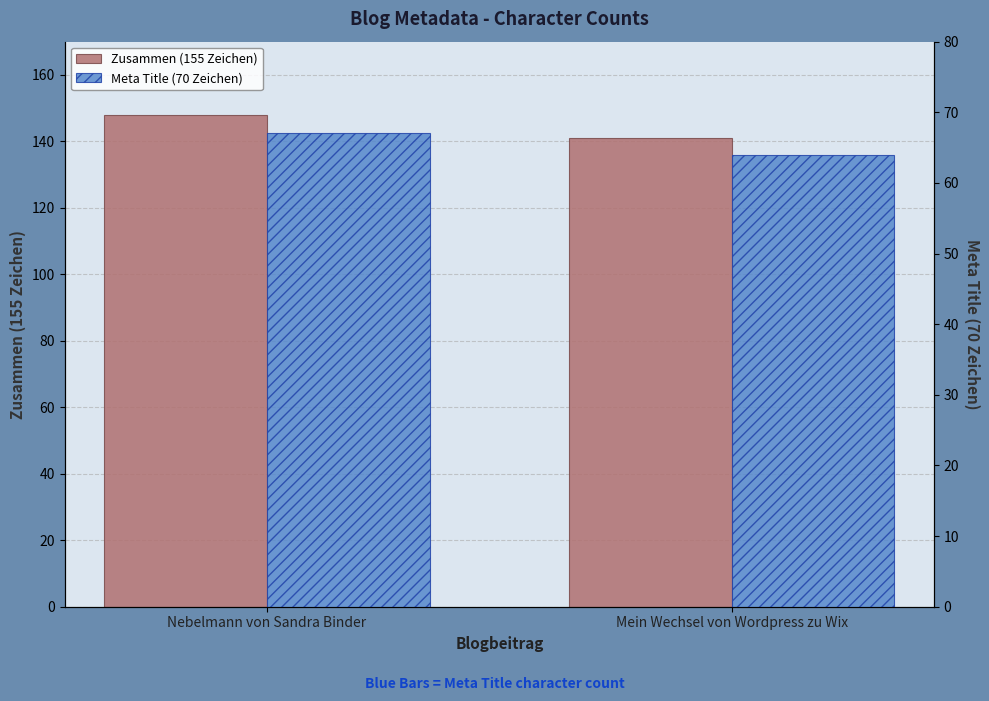

Which has a higher value, Mein Wechsel von Wordpress zu Wix or Nebelmann von Sandra Binder?

Nebelmann von Sandra Binder